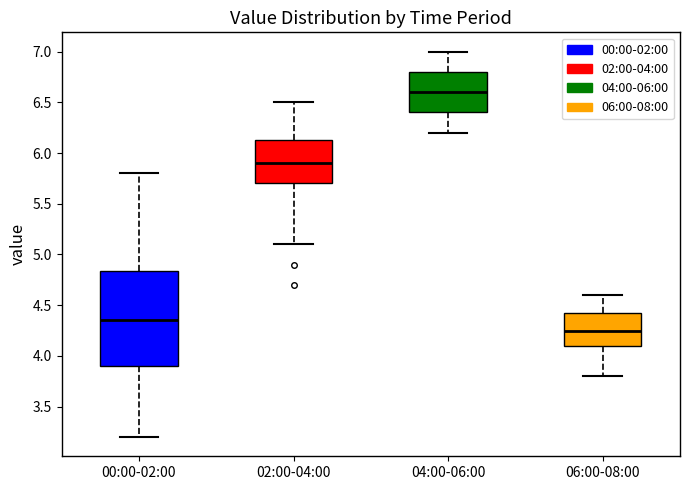

Reading left to right, transcribe this box plot: for each box, give where its median line is, the range the box spans, and where its two whiskers end, as read against the y-axis. The values are not printed on the chart, so give them approximately, as read against the axis.

00:00-02:00: median 4.35, box 3.90 to 4.85, whiskers 3.20 to 5.80
02:00-04:00: median 5.90, box 5.70 to 6.15, whiskers 5.10 to 6.50
04:00-06:00: median 6.60, box 6.40 to 6.80, whiskers 6.20 to 7.00
06:00-08:00: median 4.25, box 4.10 to 4.45, whiskers 3.80 to 4.60